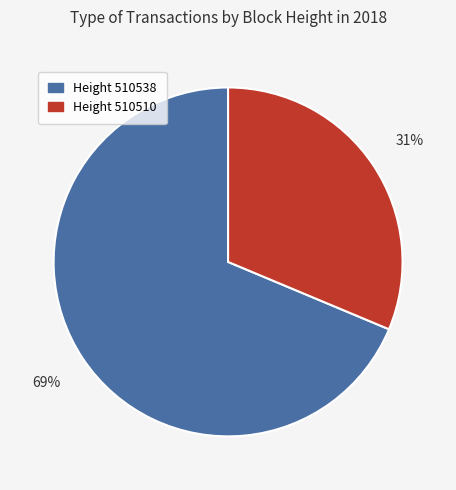

How many segments does this pie chart have?

2